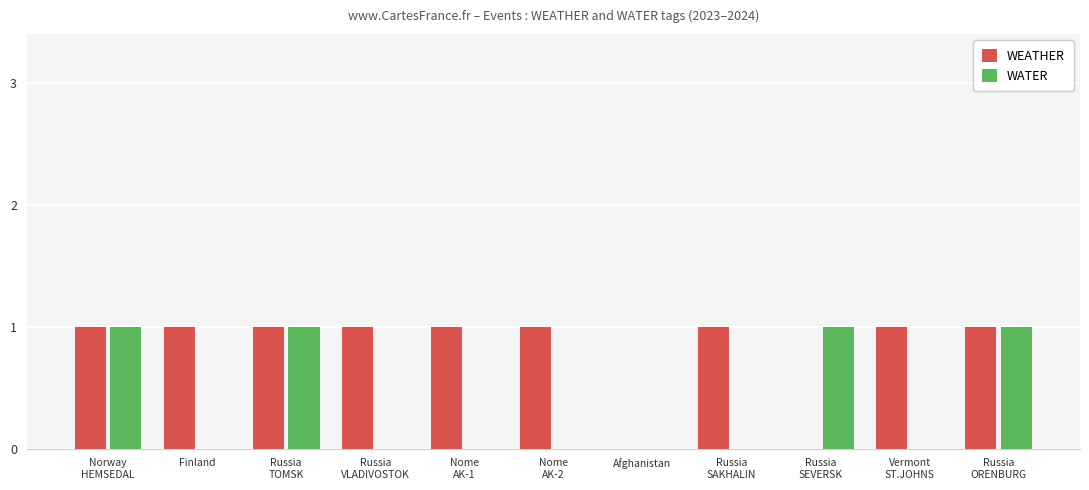

The WATER series shows 0 at Afghanistan. True or false?

True